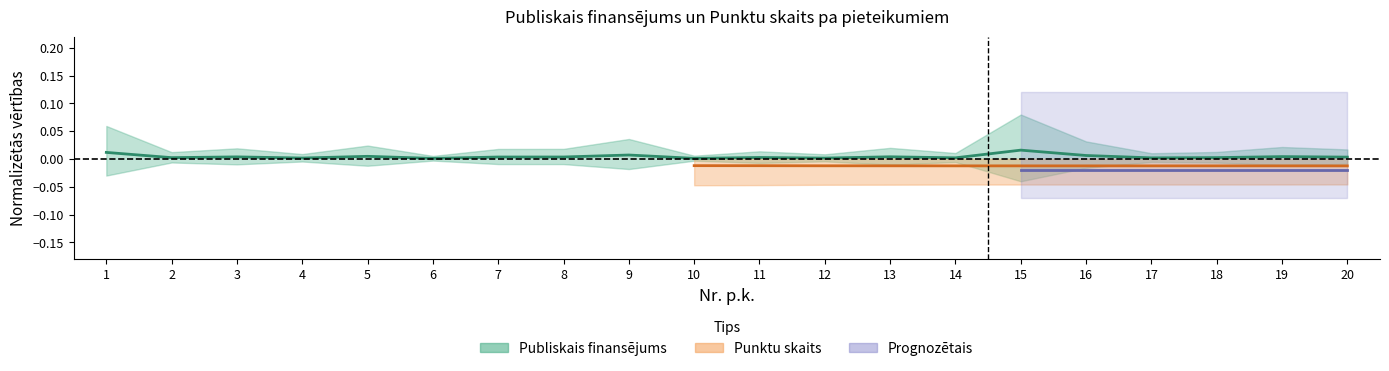

Between 9 and 20, which is larger?

9